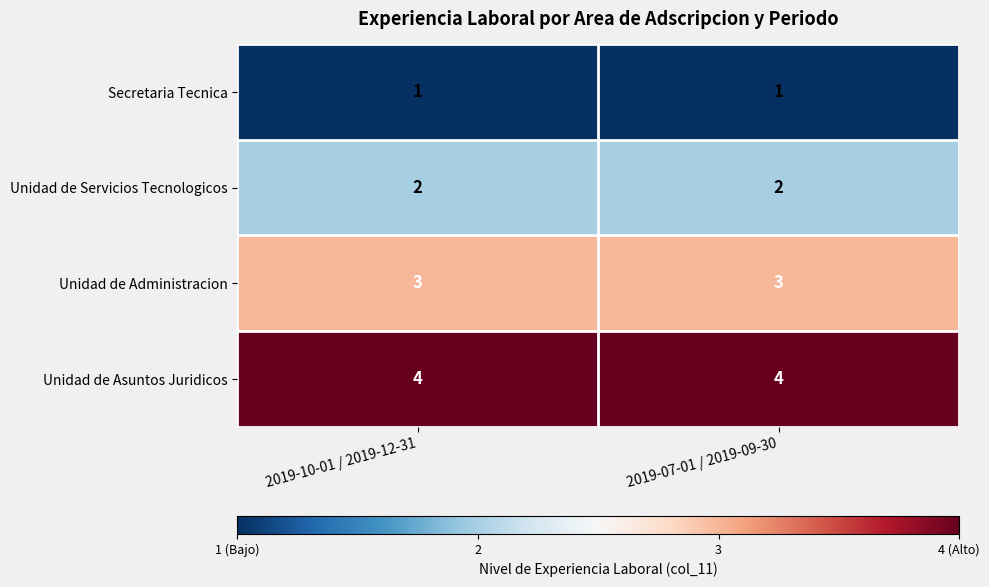

Count the number of categories in the chart.

2